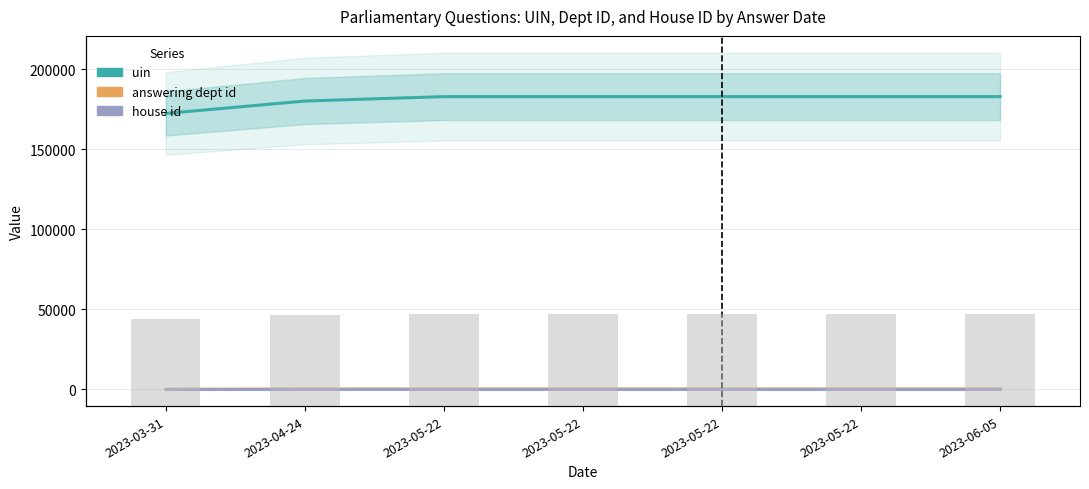

How many groups of bars are there?

7